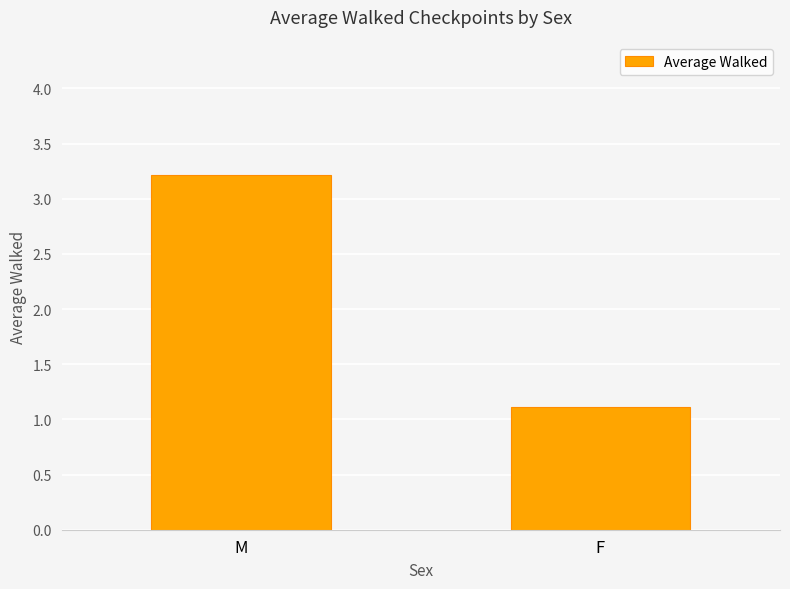

True or false: the data shows 2.1 at M.

False